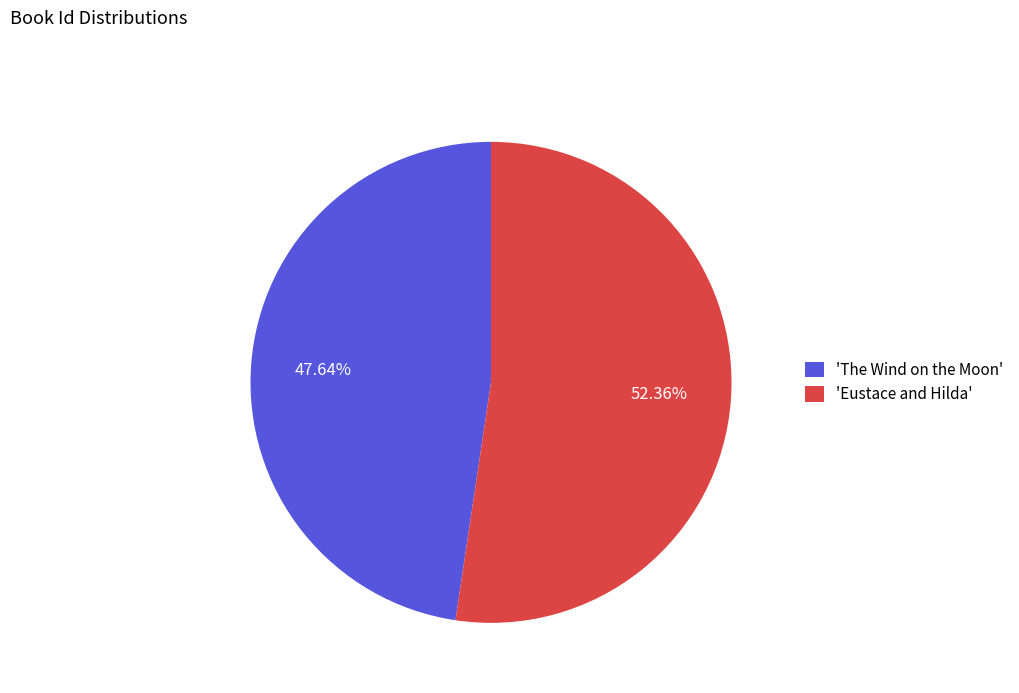

Which slice is the largest?

'Eustace and Hilda'